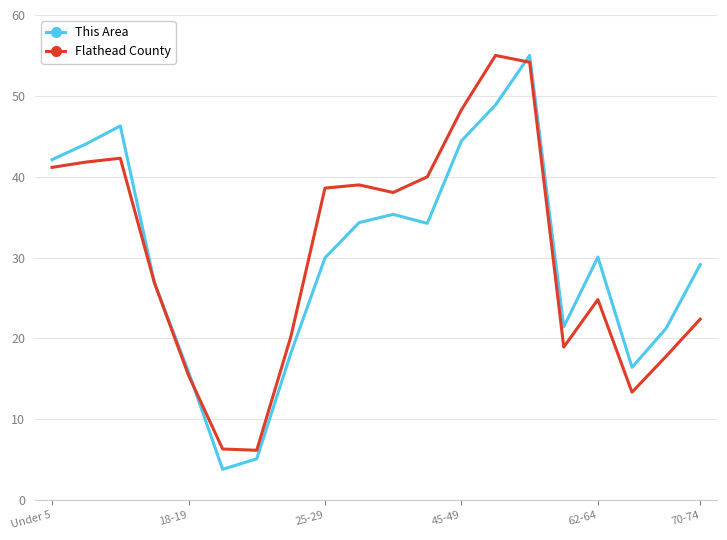

What is the maximum value for Flathead County?

55.0